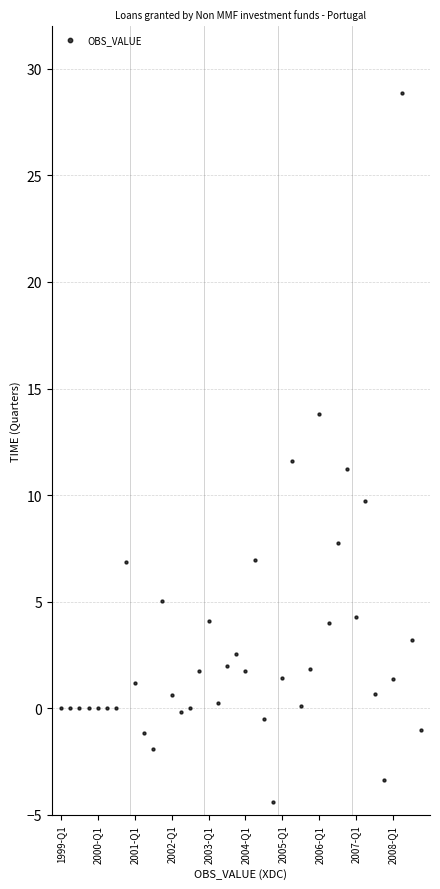

What Y value in the scatter plot is closest to 12?

11.6